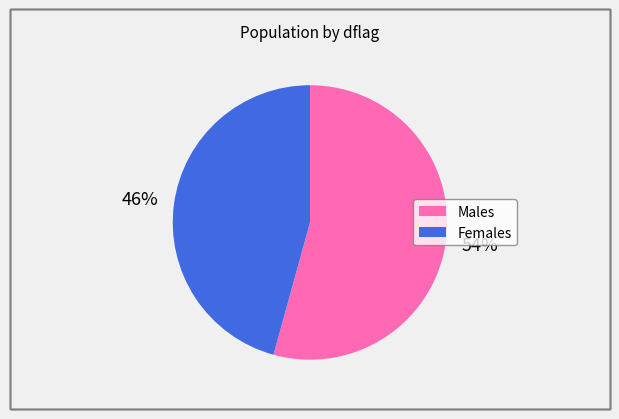

Does any single category account for the majority?

Yes